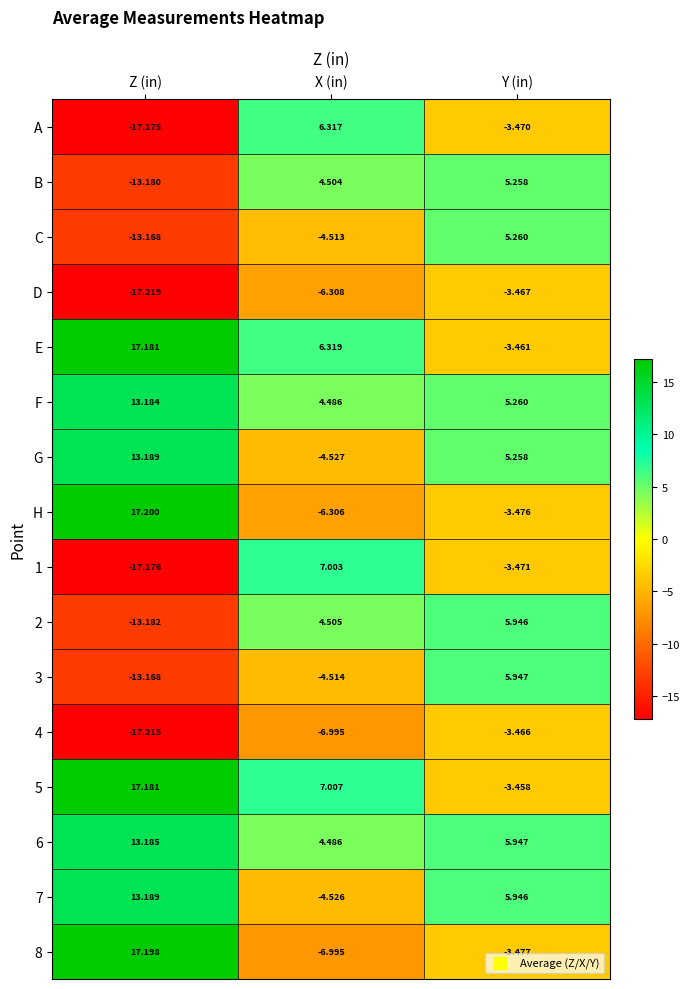

Where does the C series first go above -4?

Y (in)